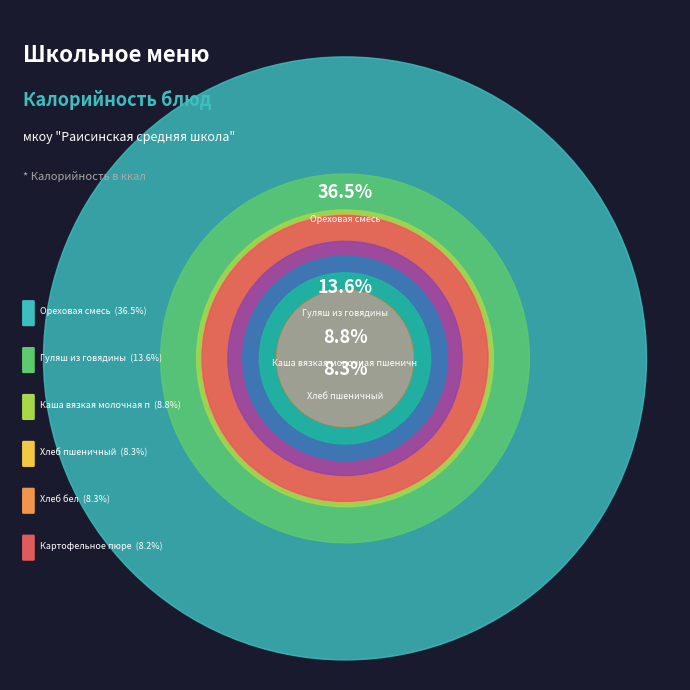

Between Гуляш из говядины and Хлеб ржаной, which is larger?

Гуляш из говядины